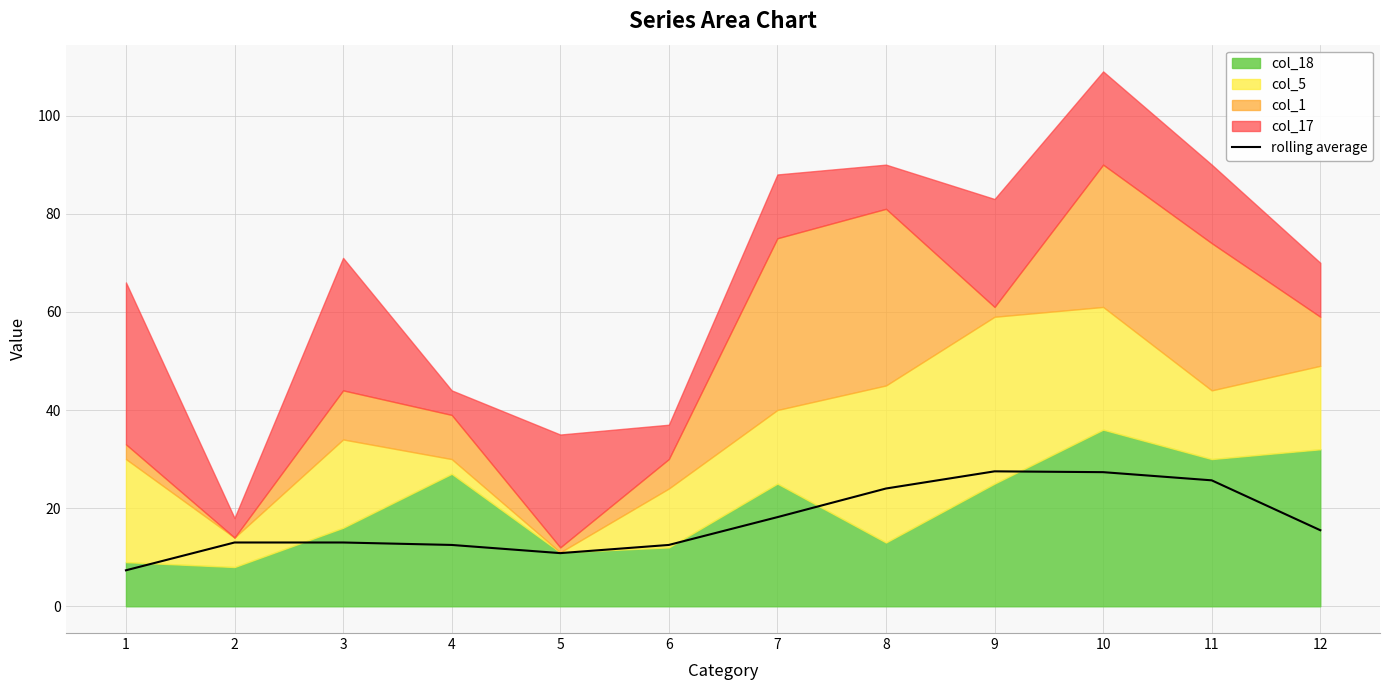

The value at 6 is 12.5. True or false?

True